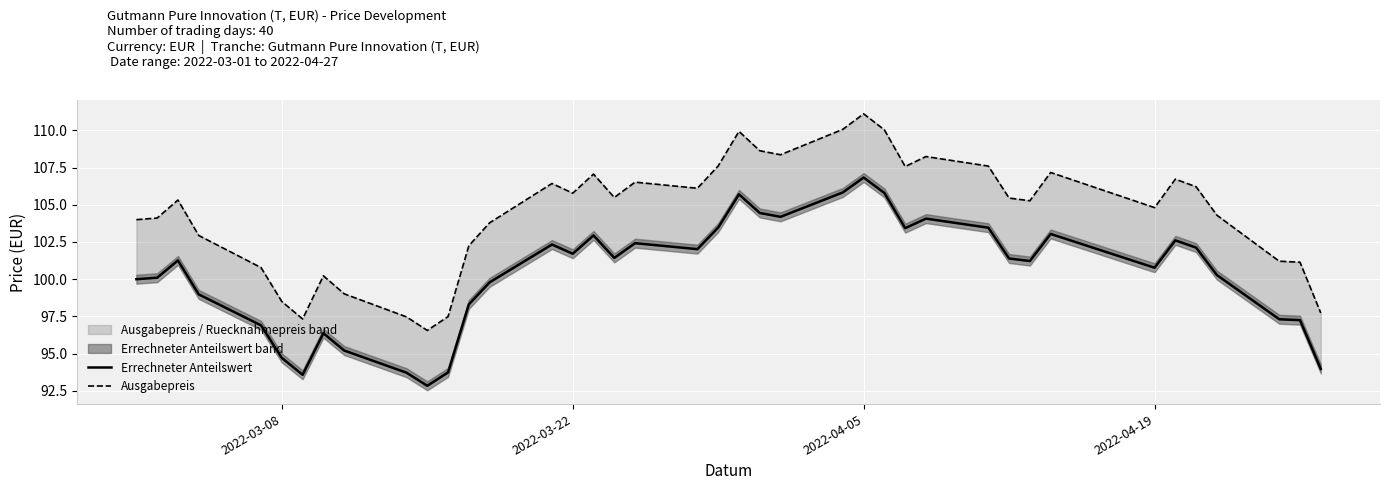

True or false: Ausgabepreis has more than 2 points higher than both neighbors.

True